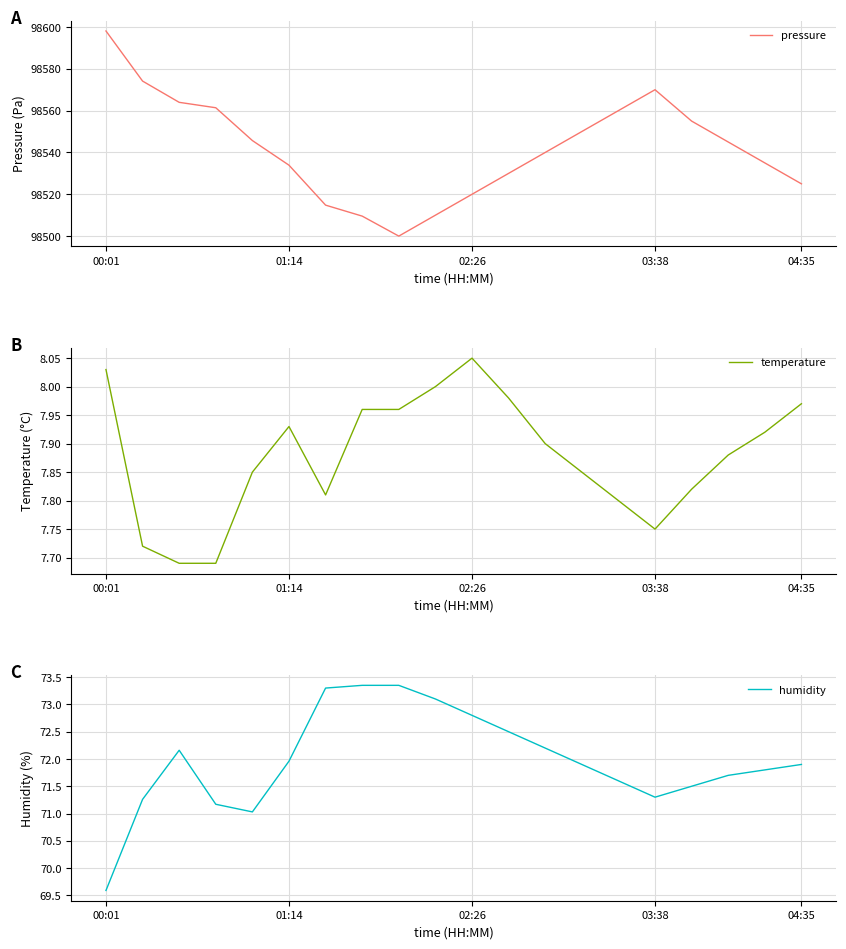

Reading right to left, list all the values displayed in this chart.

pressure: 98525.0	98535.0	98545.0	98555.0	98570.0	98560.0	98550.0	98540.0	98530.0	98520.0	98510.0	98500.0	98509.6	98514.8	98533.9	98545.7	98561.4	98564.0	98574.1	98598.1
temperature: 8.0	7.9	7.9	7.8	7.8	7.8	7.8	7.9	8.0	8.1	8.0	8.0	8.0	7.8	7.9	7.8	7.7	7.7	7.7	8.0
humidity: 71.9	71.8	71.7	71.5	71.3	71.6	71.9	72.2	72.5	72.8	73.1	73.3	73.3	73.3	72.0	71.0	71.2	72.2	71.3	69.6